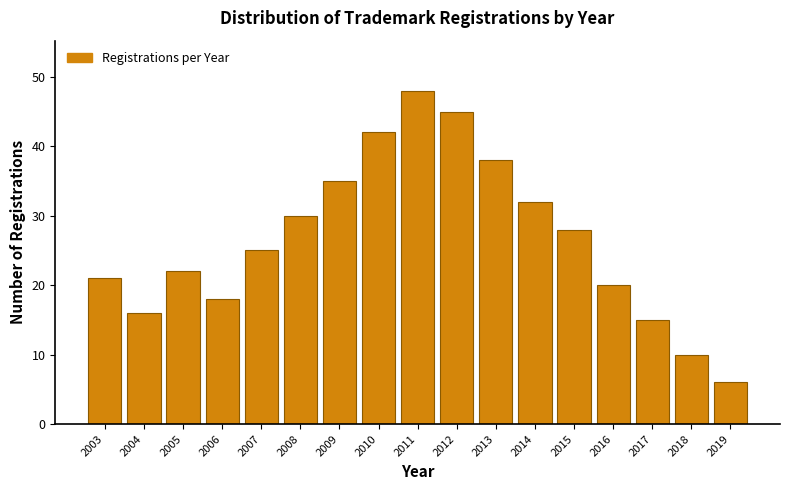

Reading right to left, list all the values displayed in this chart.

6	10	15	20	28	32	38	45	48	42	35	30	25	18	22	16	21